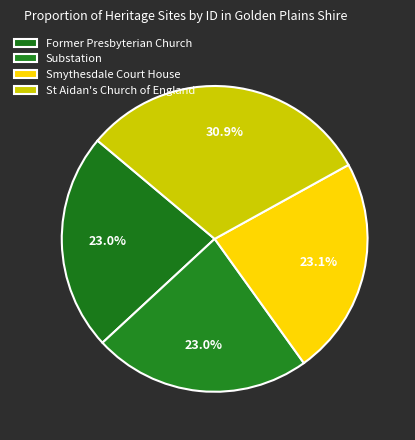

To the nearest percent, what portion does Former Presbyterian Church represent?

23%